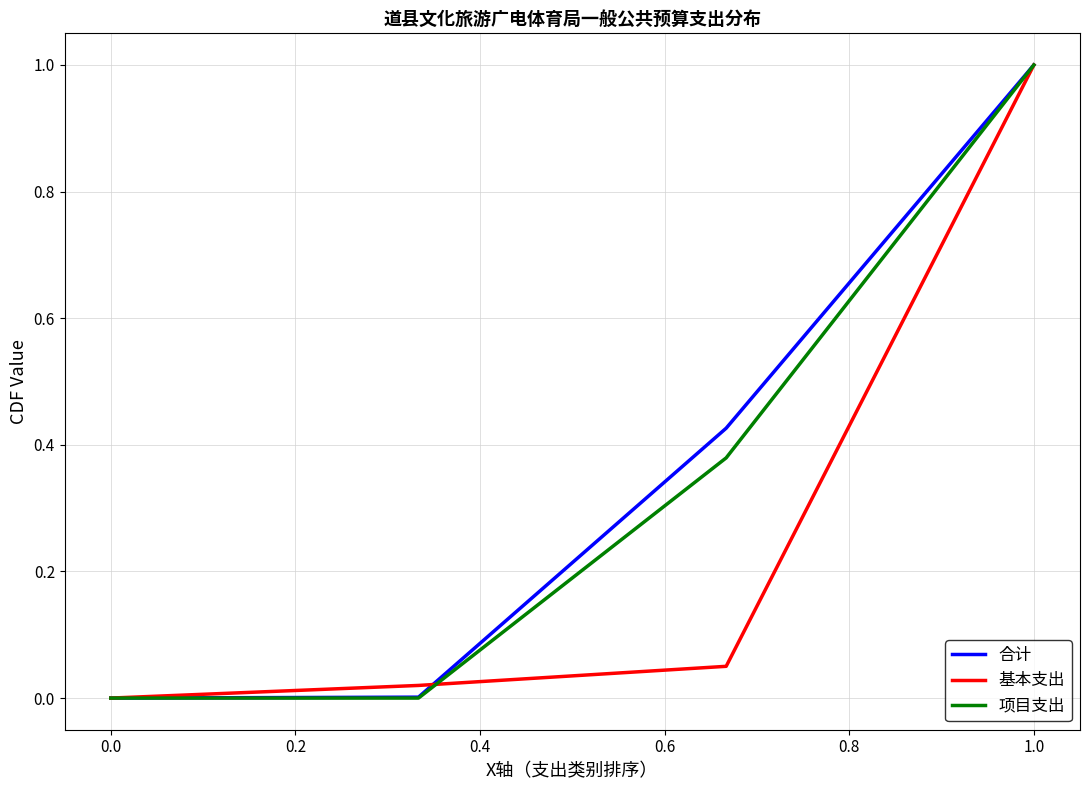

What is the maximum value shown in the chart?

1.0